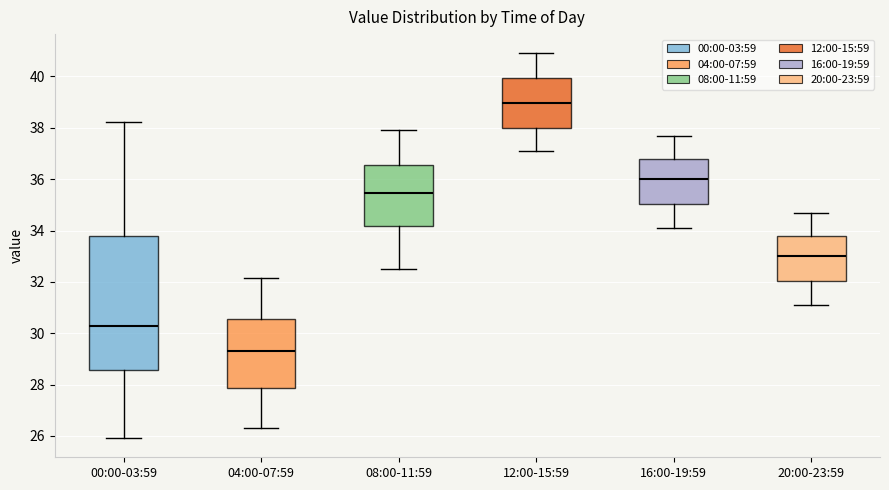

Where does the upper whisker of the box for 20:00-23:59 end on the y-axis? The values are not printed on the chart, so give them approximately, as read against the axis.

34.8